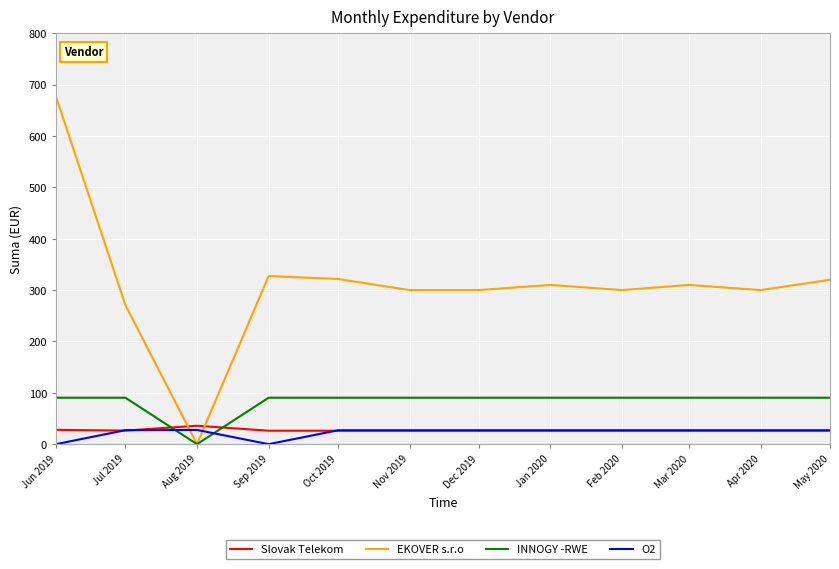

Which series has the largest total across all categories?

EKOVER s.r.o